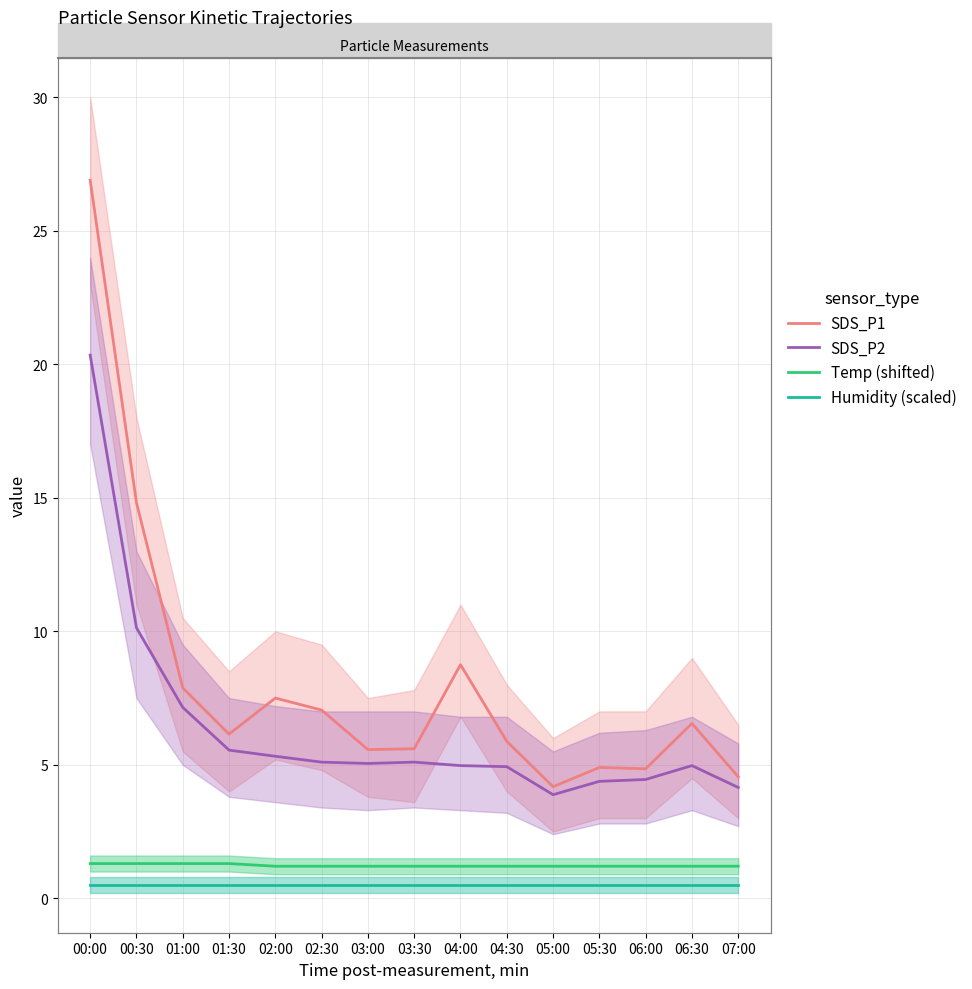

What is the average value of the Temp (shifted) series?

1.2